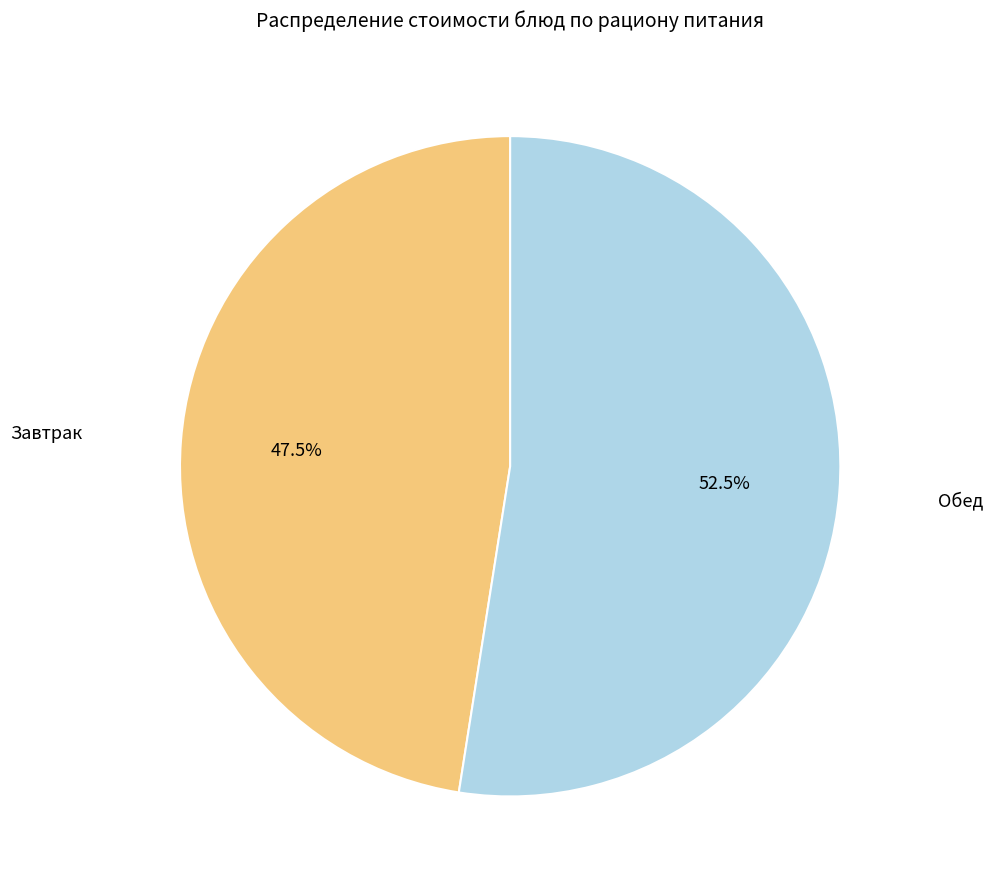

Does any single category account for the majority?

Yes